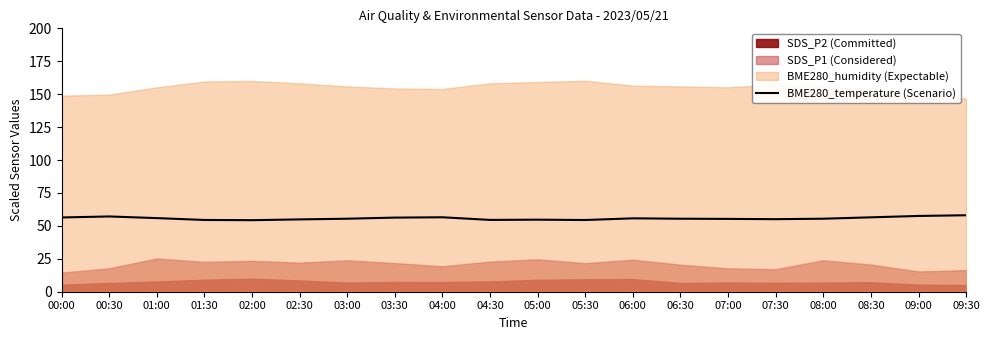

What value does the data have at 08:30?

56.5